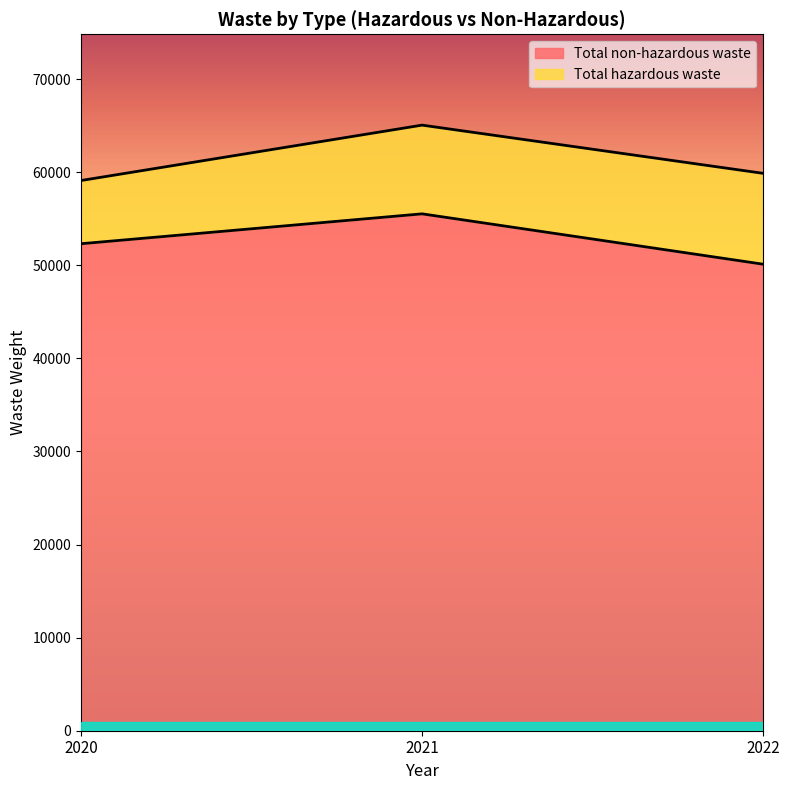

How many values in the Total non-hazardous waste series are below 52317?

1